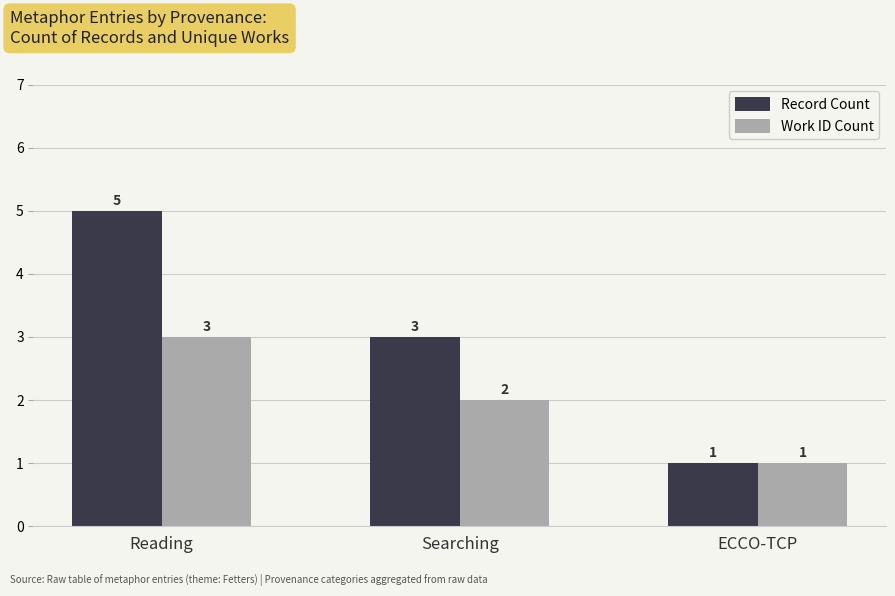

Which label corresponds to the smallest value in the chart?

ECCO-TCP